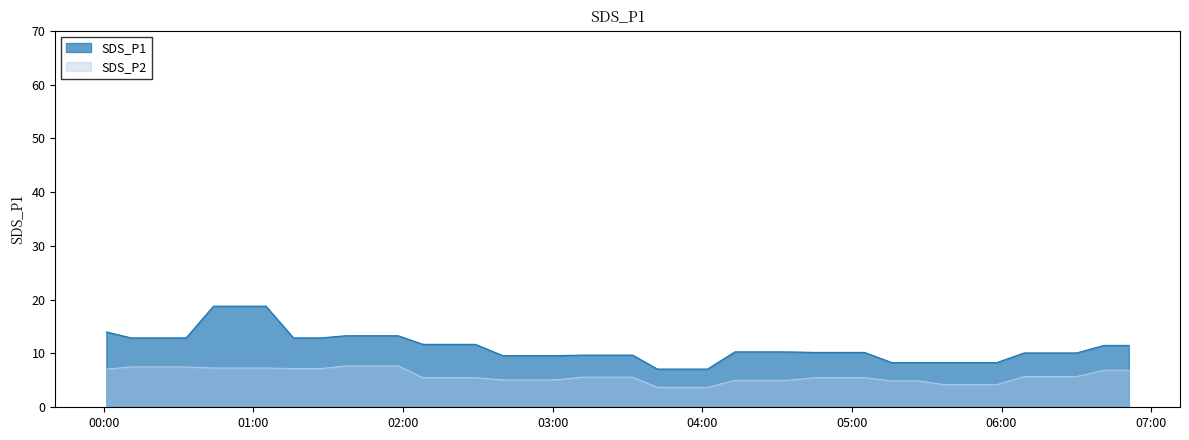

Reading right to left, what are all the values shown in this chart?

SDS_P1: 11.5	11.5	10.1	10.1	10.1	8.3	8.3	8.3	8.3	8.3	10.2	10.2	10.2	10.3	10.3	10.3	7.1	7.1	7.1	9.7	9.7	9.7	9.6	9.6	9.6	11.7	11.7	11.7	13.3	13.3	13.3	12.9	12.9	18.8	18.8	18.8	12.9	12.9	12.9	14.0
SDS_P2: 6.9	6.9	5.7	5.7	5.7	4.2	4.2	4.2	4.9	4.9	5.5	5.5	5.5	5.0	5.0	5.0	3.7	3.7	3.7	5.6	5.6	5.6	5.1	5.1	5.1	5.5	5.5	5.5	7.7	7.7	7.7	7.2	7.2	7.3	7.3	7.3	7.5	7.5	7.5	7.1